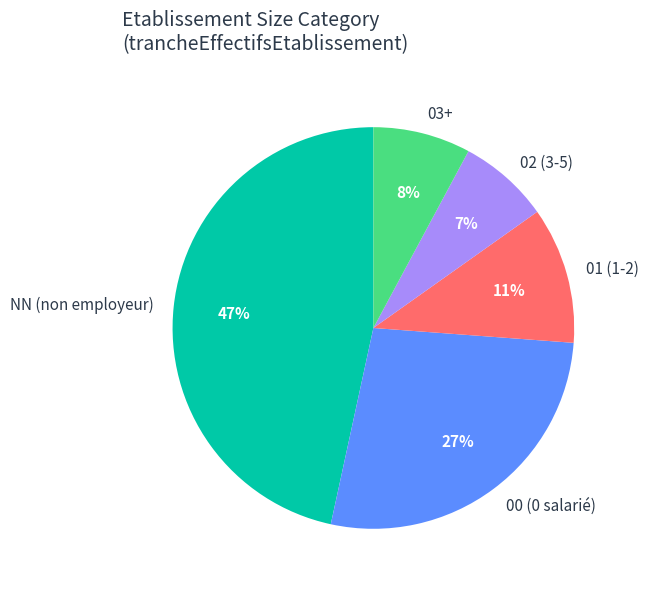

What is the smallest slice in the pie chart?

02 (3-5)